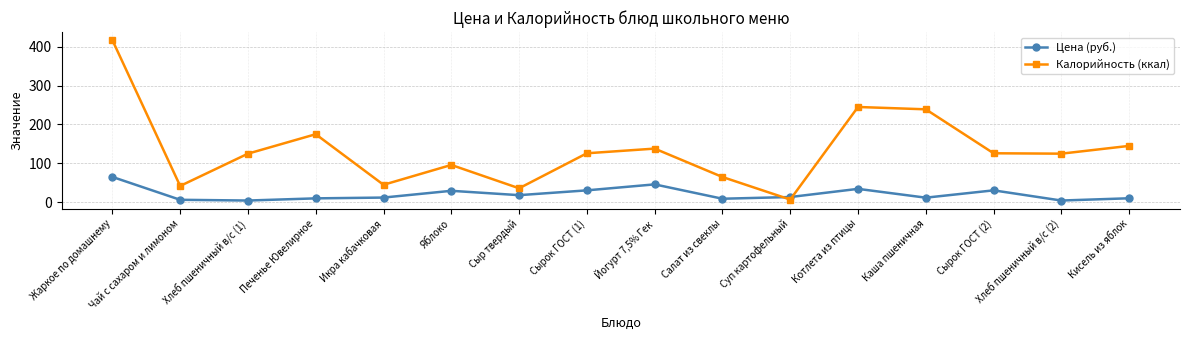

At which category does Калорийность (ккал) reach its first local valley?

Чай с сахаром и лимоном